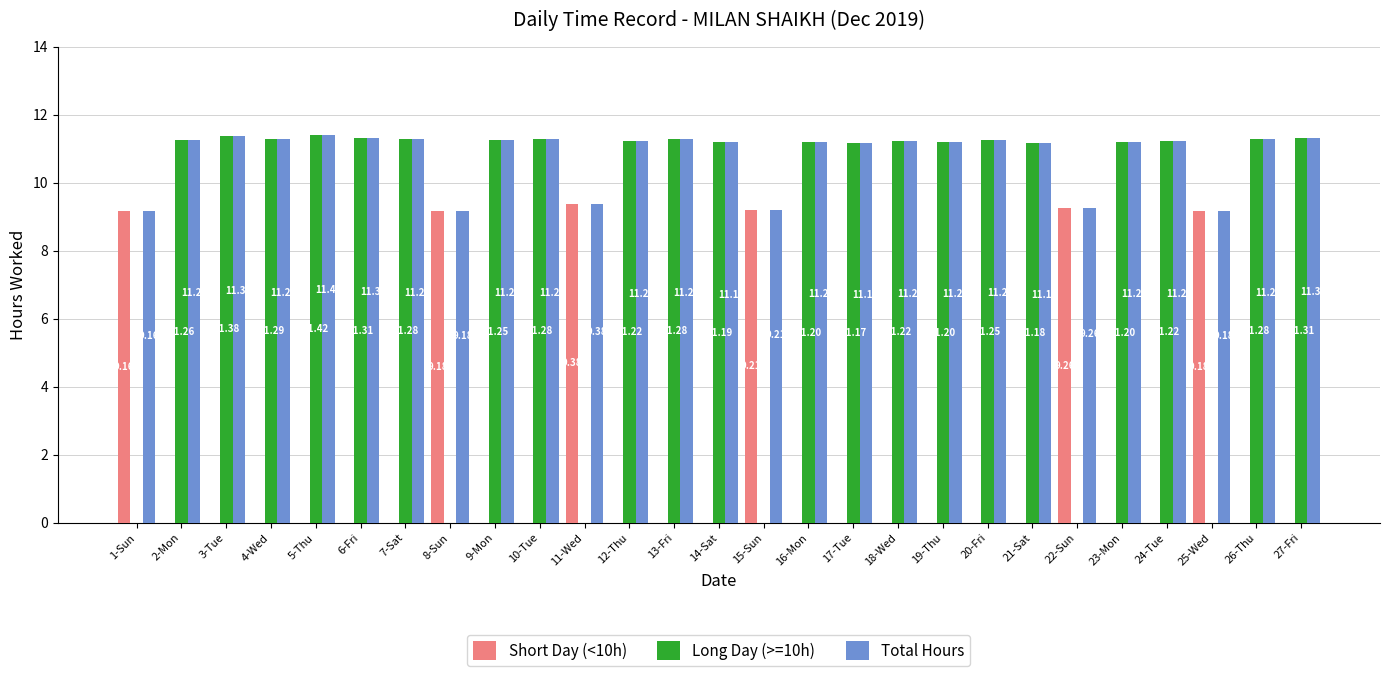

Which series changed the most between 11-Wed and 21-Sat?

Long Day (>=10h)